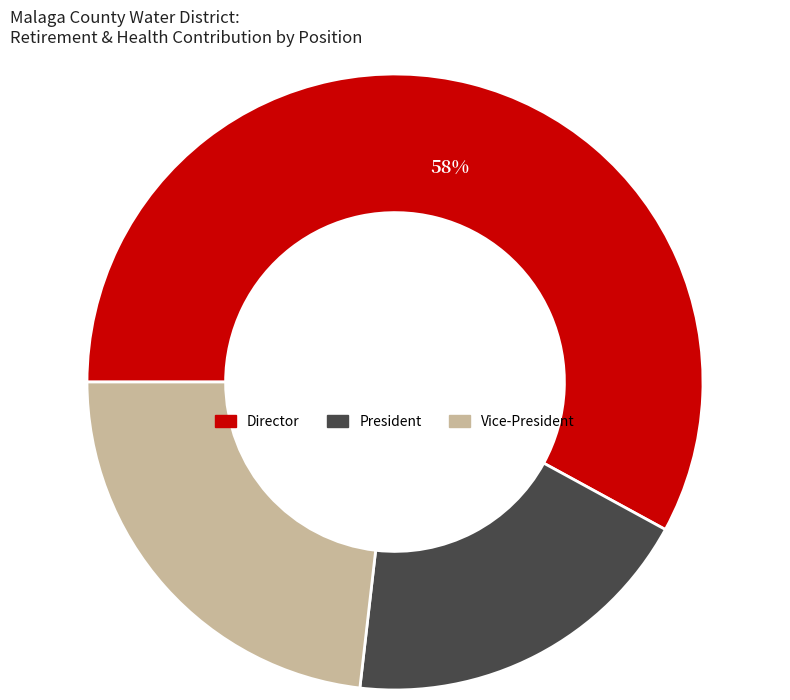

How many segments does this pie chart have?

3